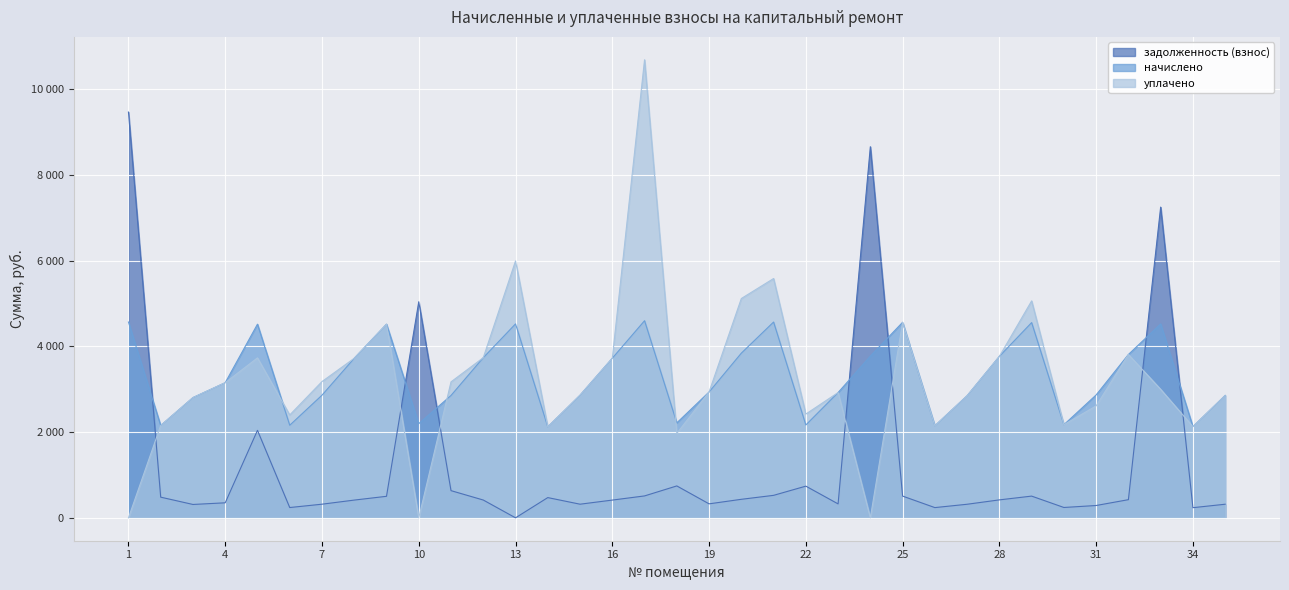

How many data points does each series have?

35